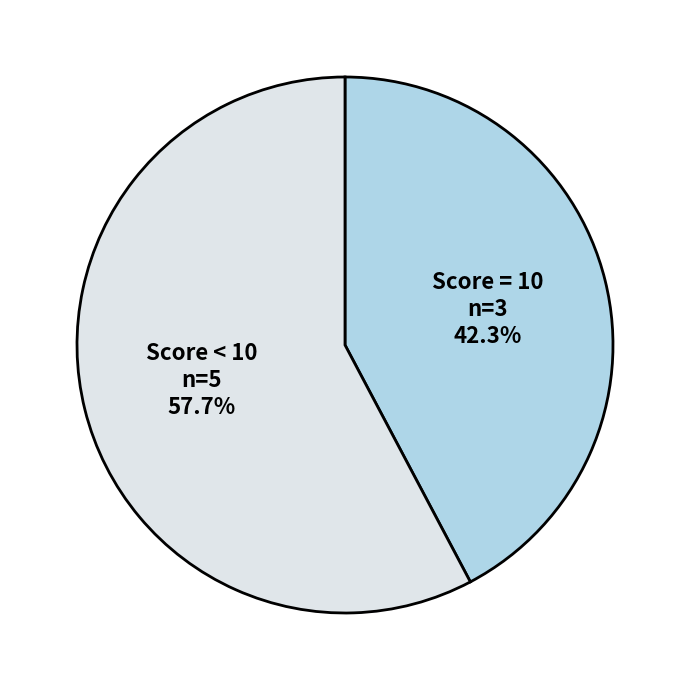

Does any single category account for the majority?

Yes